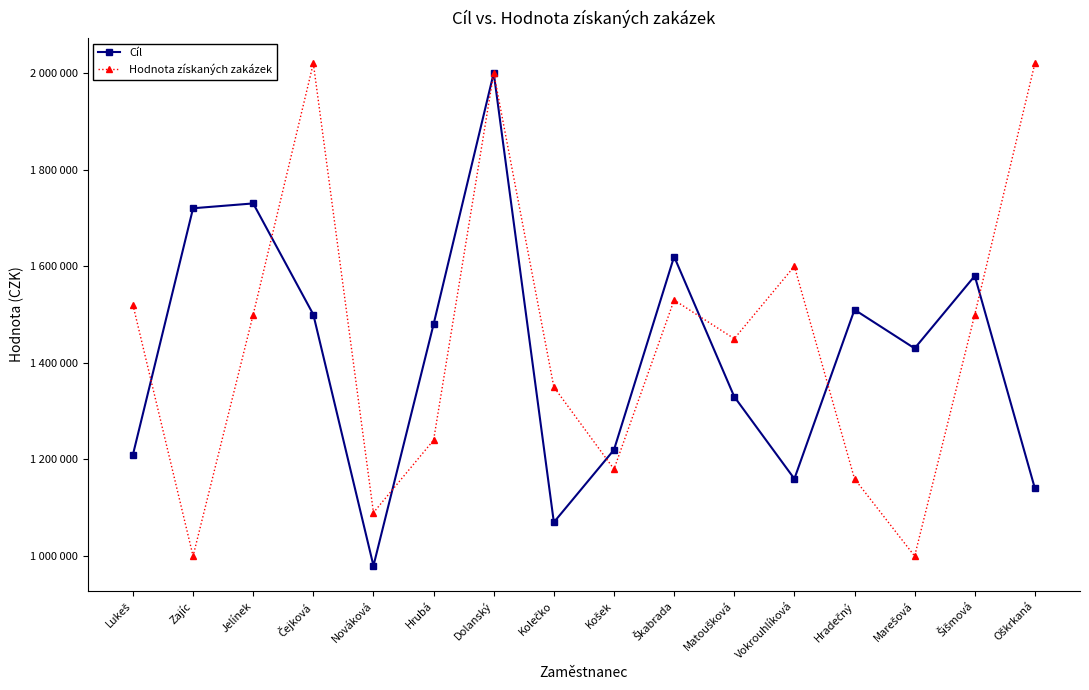

At which label does Hodnota získaných zakázek reach its minimum?

Zajíc